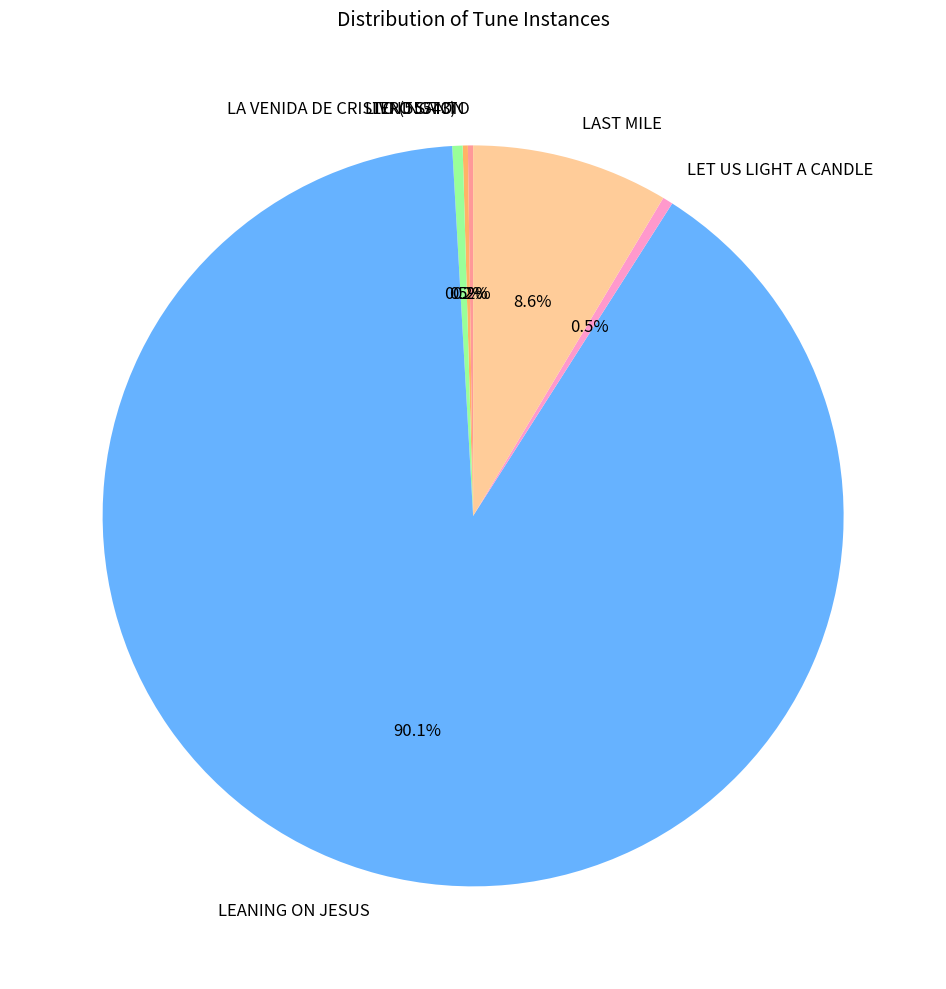

Is there any slice that represents more than half of the pie?

Yes